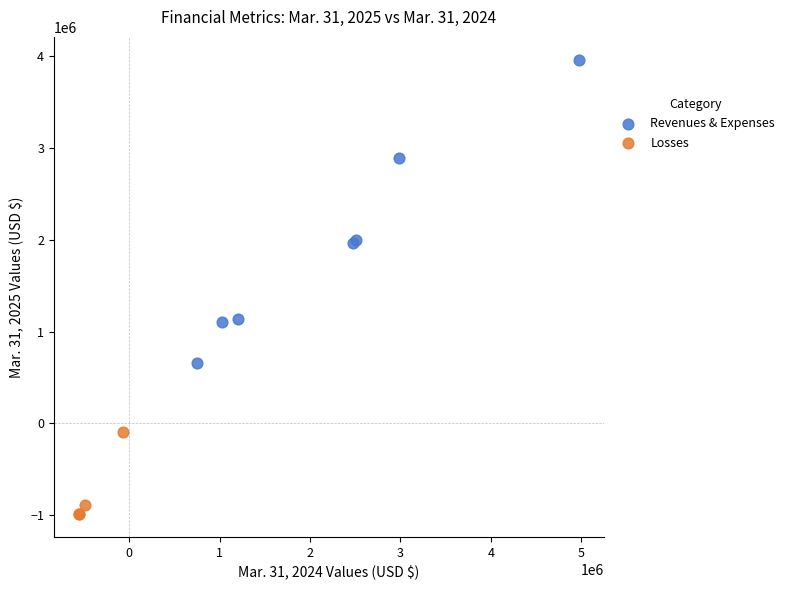

Which series reaches the maximum Y coordinate?

Revenues & Expenses